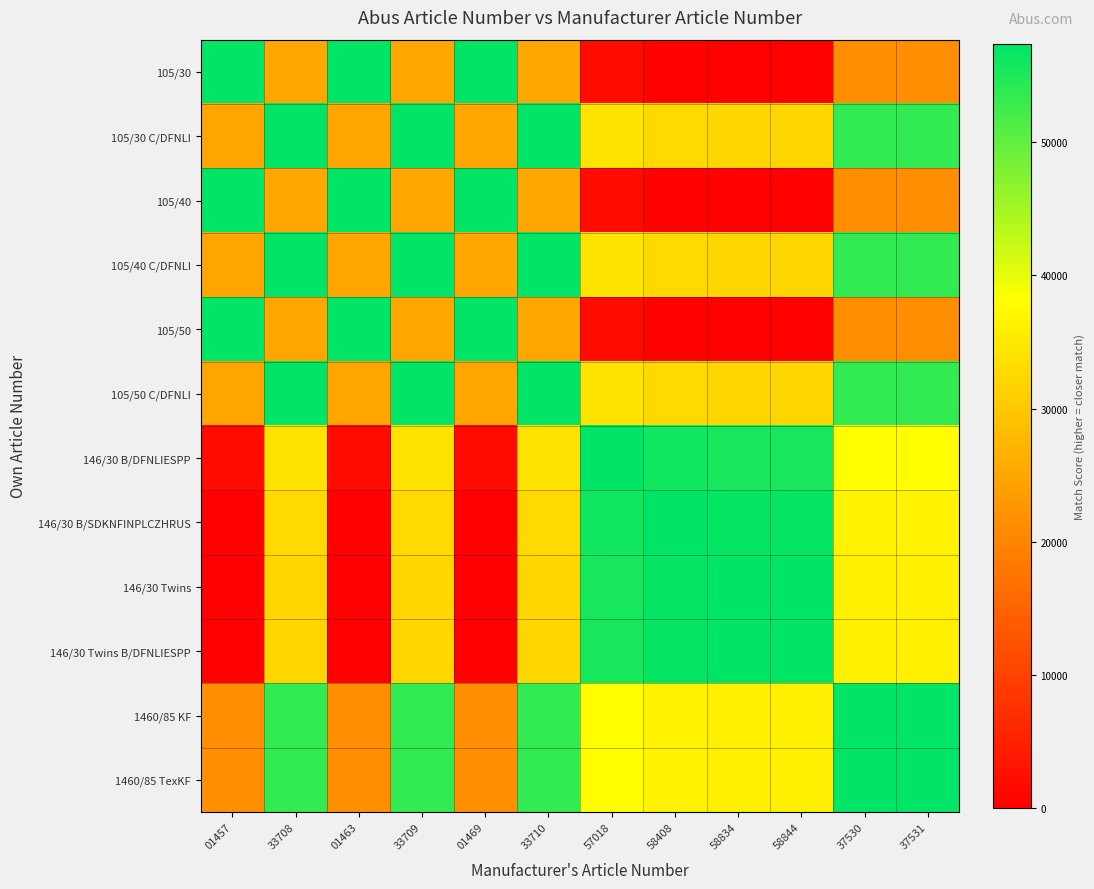

Reading right to left, list all the values displayed in this chart.

105/30: 37531=21313	37530=21314	58844=0	58834=10	58408=436	57018=1826	33710=25134	01469=57375	33709=25135	01463=57381	33708=25136	01457=57387
105/30 C/DFNLI: 37531=53564	37530=53565	58844=32251	58834=32261	58408=32687	57018=34077	33710=57385	01469=25148	33709=57386	01463=25142	33708=57387	01457=25136
105/40: 37531=21319	37530=21320	58844=6	58834=16	58408=442	57018=1832	33710=25140	01469=57381	33709=25141	01463=57387	33708=25142	01457=57381
105/40 C/DFNLI: 37531=53565	37530=53566	58844=32252	58834=32262	58408=32688	57018=34078	33710=57386	01469=25147	33709=57387	01463=25141	33708=57386	01457=25135
105/50: 37531=21325	37530=21326	58844=12	58834=22	58408=448	57018=1838	33710=25146	01469=57387	33709=25147	01463=57381	33708=25148	01457=57375
105/50 C/DFNLI: 37531=53566	37530=53567	58844=32253	58834=32263	58408=32689	57018=34079	33710=57387	01469=25146	33709=57386	01463=25140	33708=57385	01457=25134
146/30 B/DFNLIESPP: 37531=37900	37530=37899	58844=55561	58834=55571	58408=55997	57018=57387	33710=34079	01469=1838	33709=34078	01463=1832	33708=34077	01457=1826
146/30 B/SDKNFINPLCZHRUS: 37531=36510	37530=36509	58844=56951	58834=56961	58408=57387	57018=55997	33710=32689	01469=448	33709=32688	01463=442	33708=32687	01457=436
146/30 Twins: 37531=36084	37530=36083	58844=57377	58834=57387	58408=56961	57018=55571	33710=32263	01469=22	33709=32262	01463=16	33708=32261	01457=10
146/30 Twins B/DFNLIESPP: 37531=36074	37530=36073	58844=57387	58834=57377	58408=56951	57018=55561	33710=32253	01469=12	33709=32252	01463=6	33708=32251	01457=0
1460/85 KF: 37531=57386	37530=57387	58844=36073	58834=36083	58408=36509	57018=37899	33710=53567	01469=21326	33709=53566	01463=21320	33708=53565	01457=21314
1460/85 TexKF: 37531=57387	37530=57386	58844=36074	58834=36084	58408=36510	57018=37900	33710=53566	01469=21325	33709=53565	01463=21319	33708=53564	01457=21313